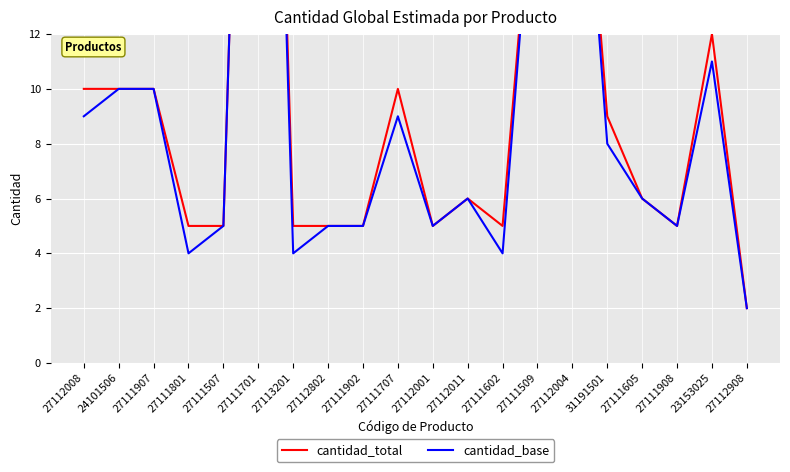

Is this an area chart (filled region under the line)?

No